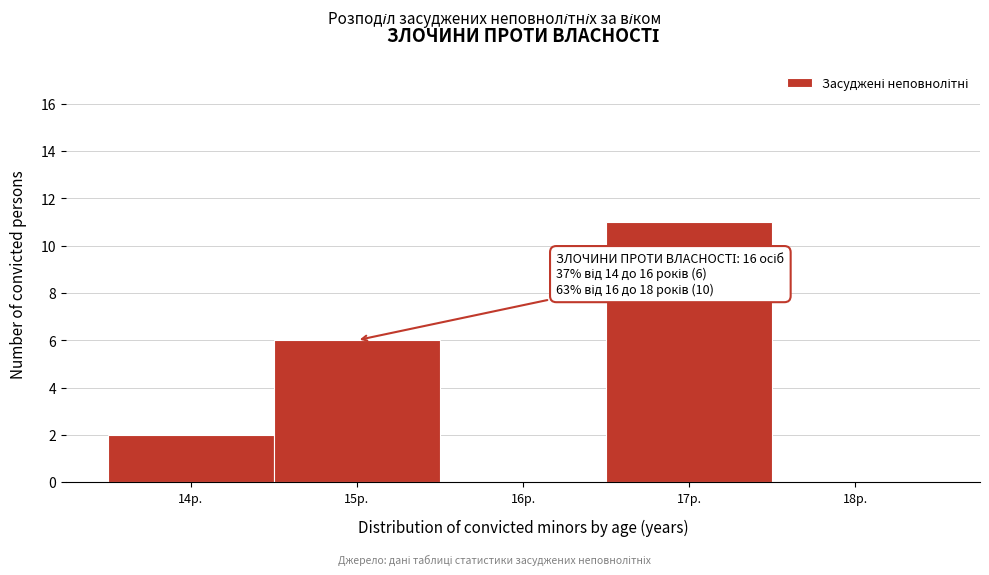

Which range on the x-axis has the tallest bar?

16.5 to 17.5